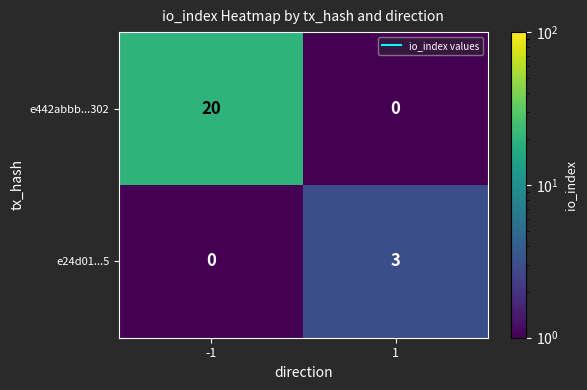

Is it true that e442abbb...302 equals -10 at 1?

False